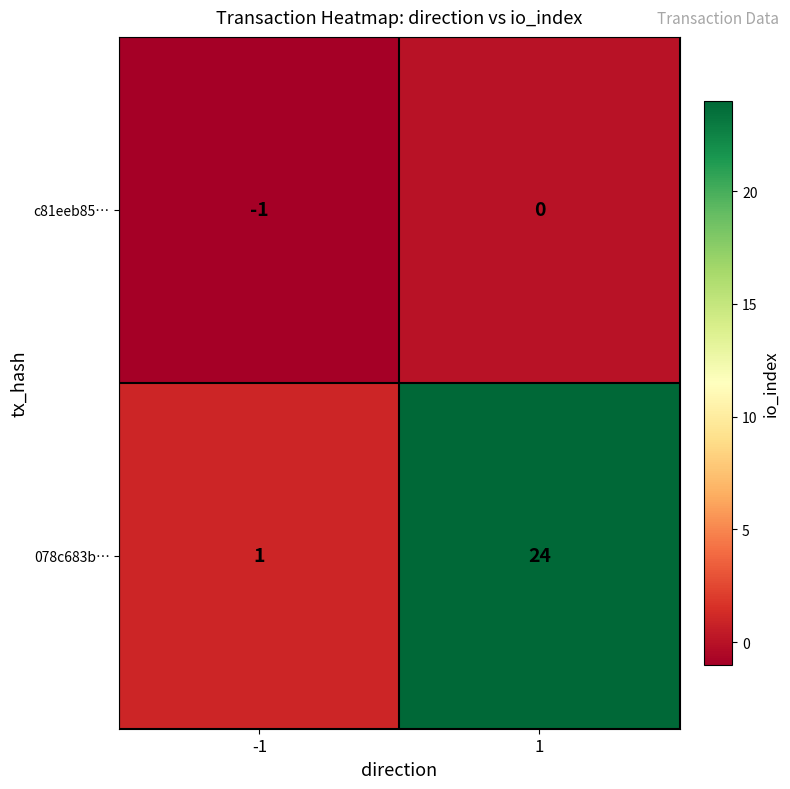

Which series has the largest total across all categories?

078c683b…